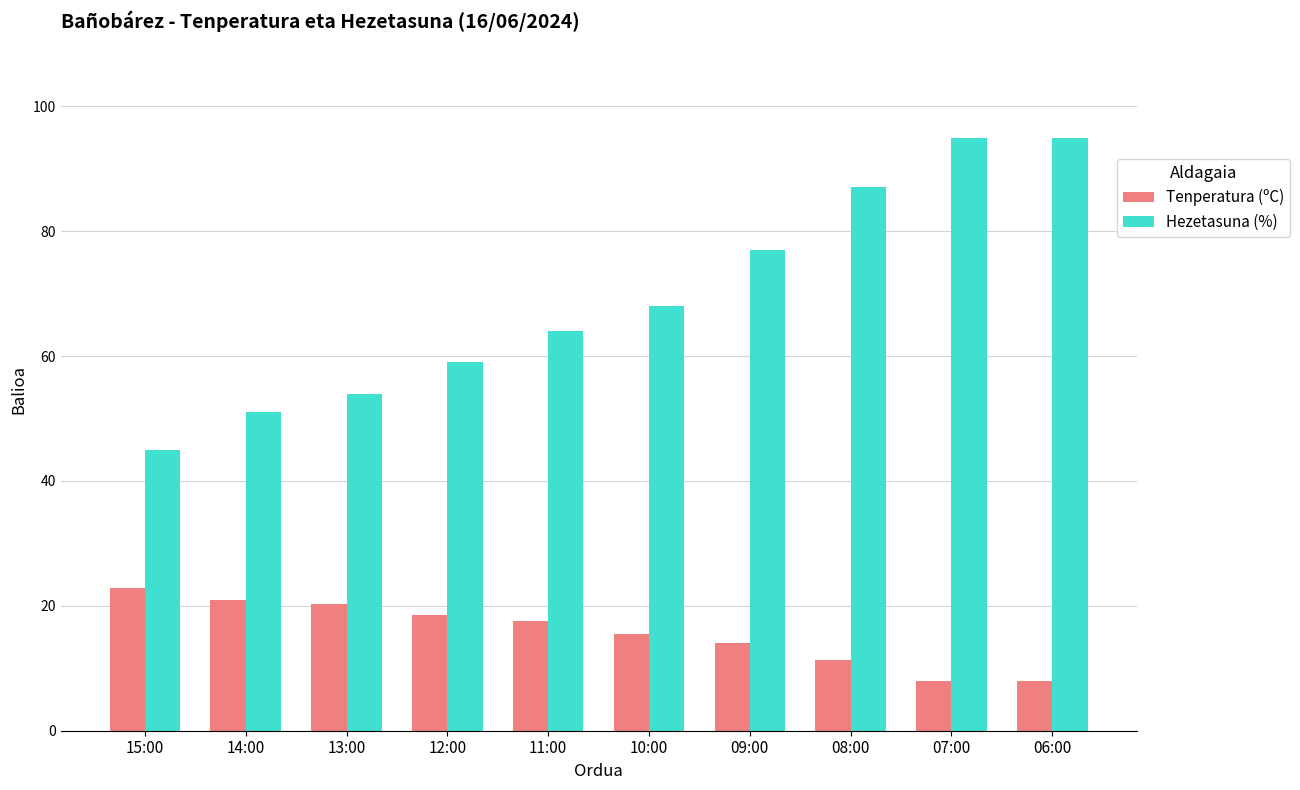

What is the label of the 5th bar from the left?

11:00